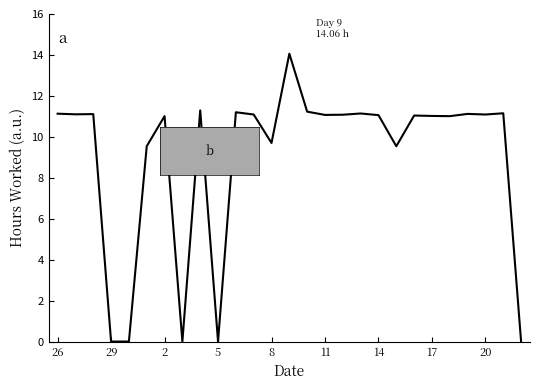

How many distinct data groups are displayed?

1